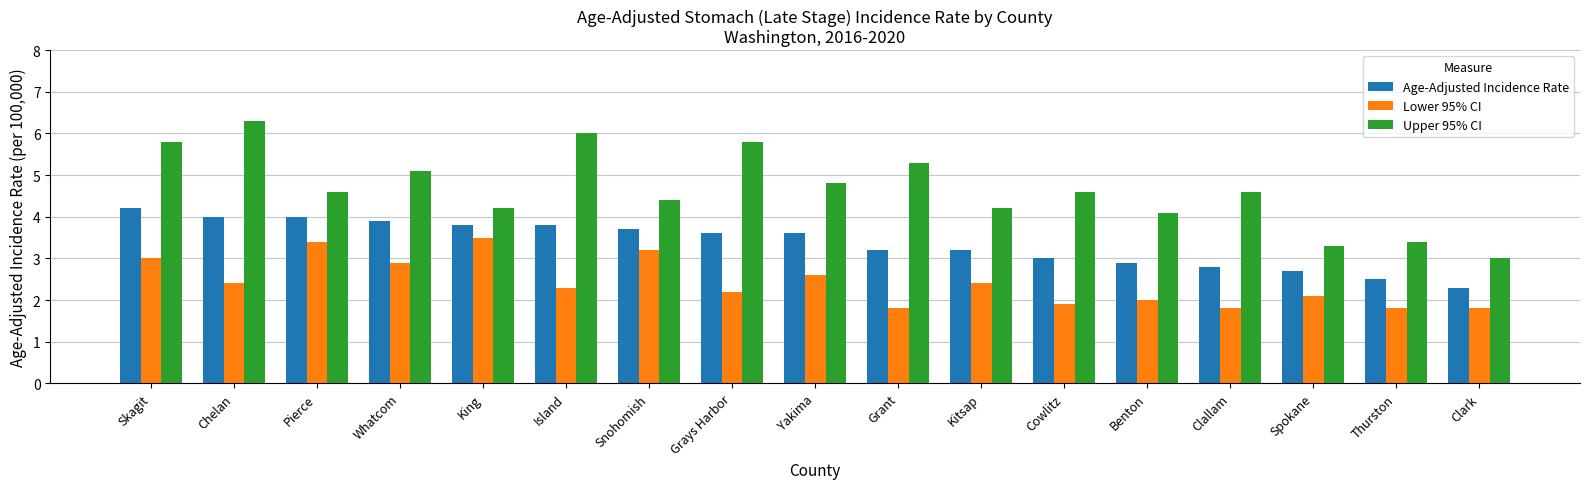

What is the approximate value of Lower 95% CI at King?

3.5